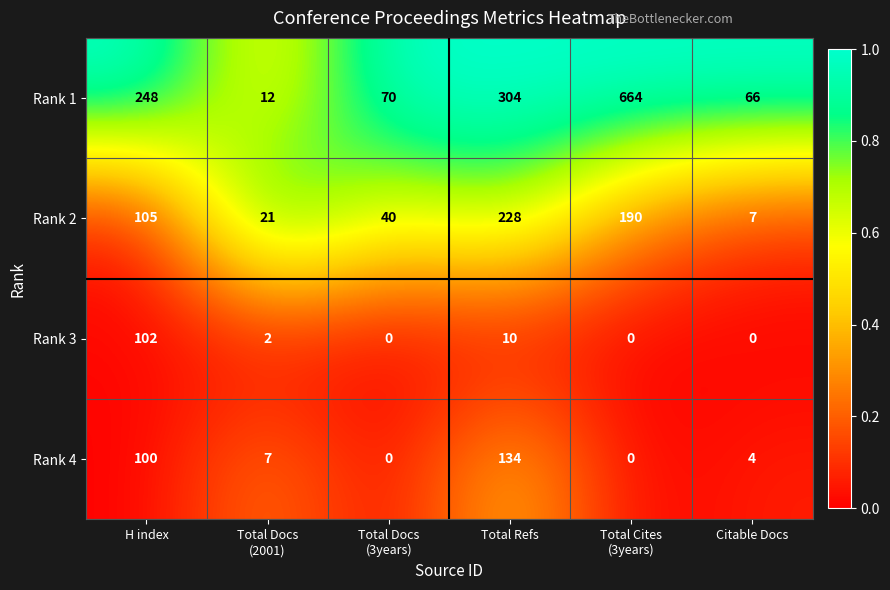

Rank the series by their maximum value, from lowest to highest.

Rank 3, Rank 4, Rank 2, Rank 1